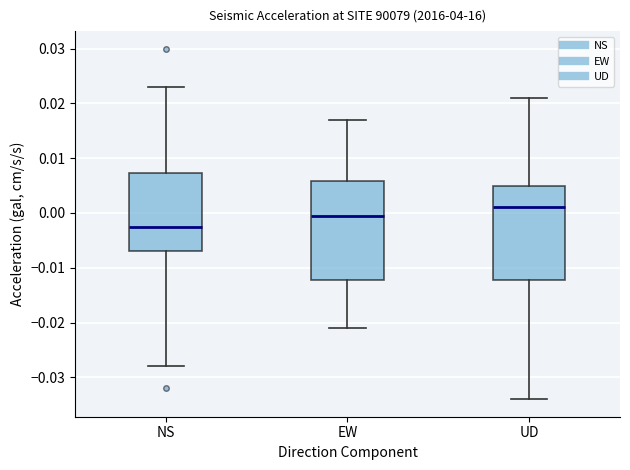

Reading left to right, read every box against the y-axis: the position of its median line, the range the box covers, and the ends of its whiskers. The values are not printed on the chart, so give them approximately, as read against the axis.

NS: median -0.002, box -0.007 to 0.007, whiskers -0.028 to 0.023
EW: median 0.000, box -0.012 to 0.006, whiskers -0.021 to 0.017
UD: median 0.001, box -0.012 to 0.005, whiskers -0.034 to 0.021